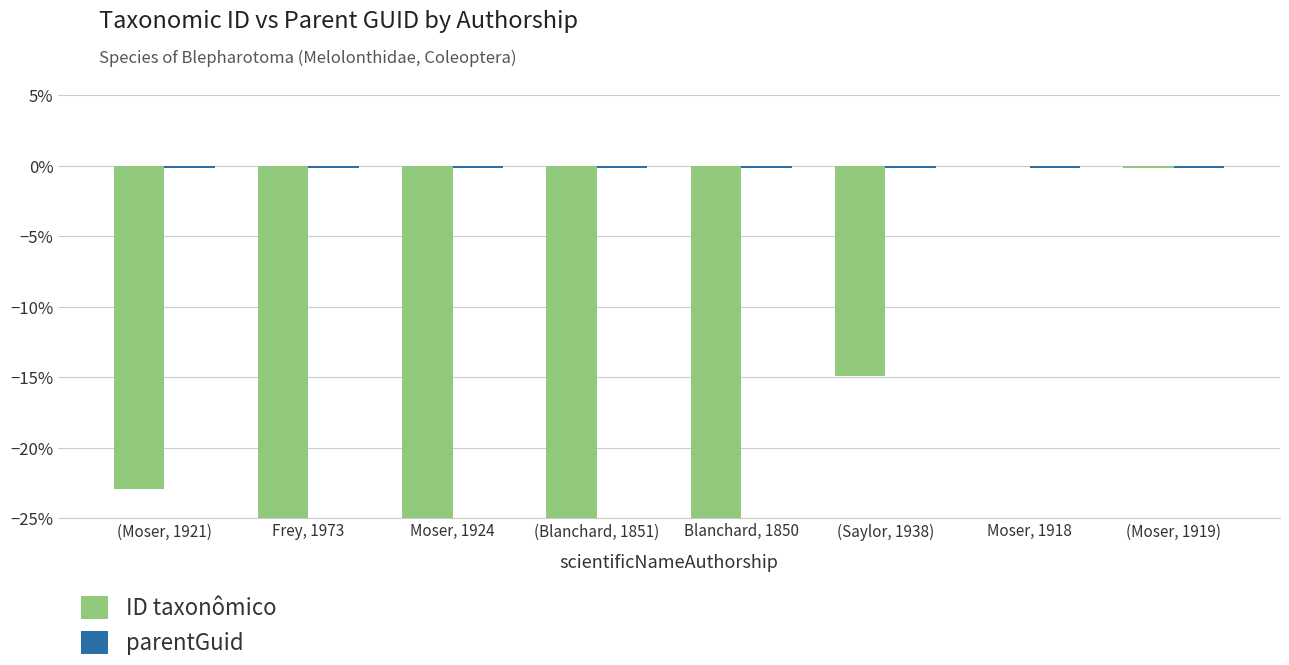

List the series in order of their overall mean, lowest first.

ID taxonômico, parentGuid